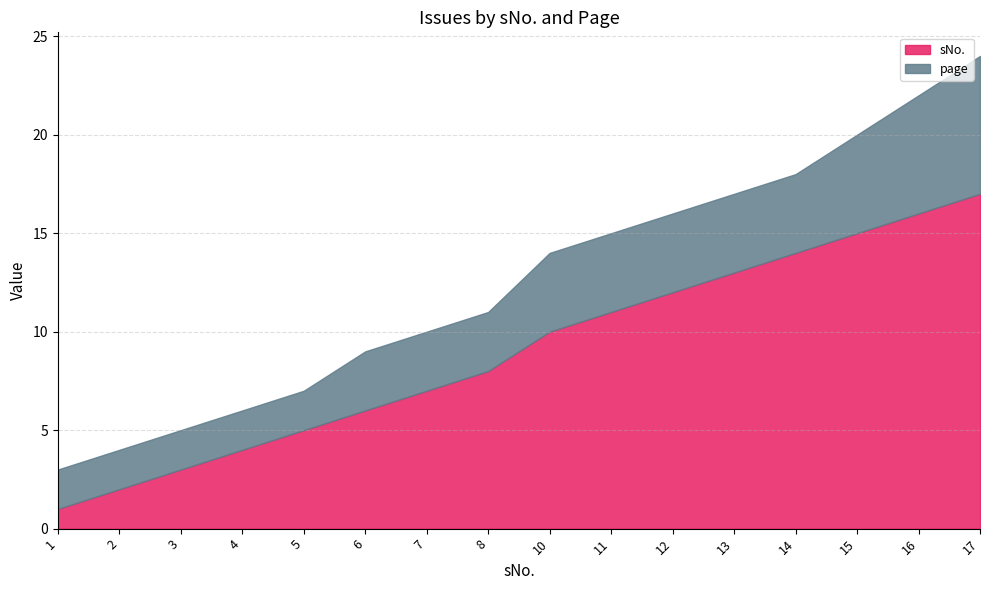

What is the minimum value for sNo.?

1